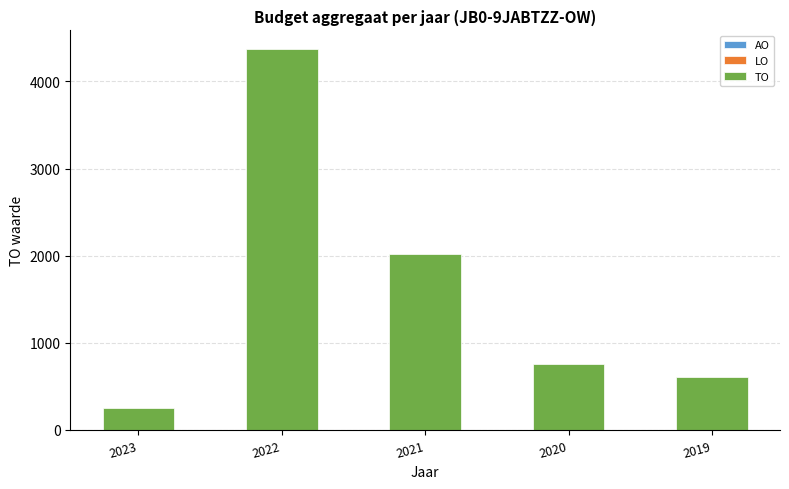

Does the chart contain stacked bars?

No